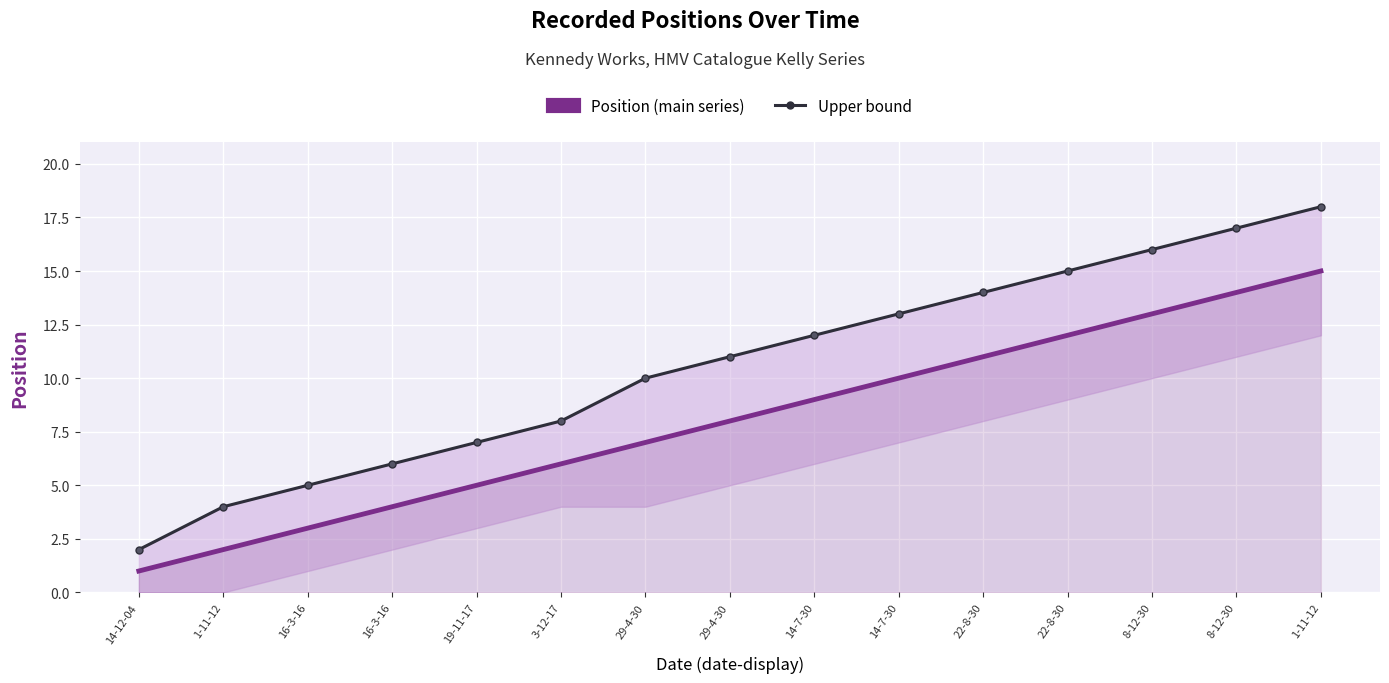

Where does the Upper bound series first go above 11?

14-7-30